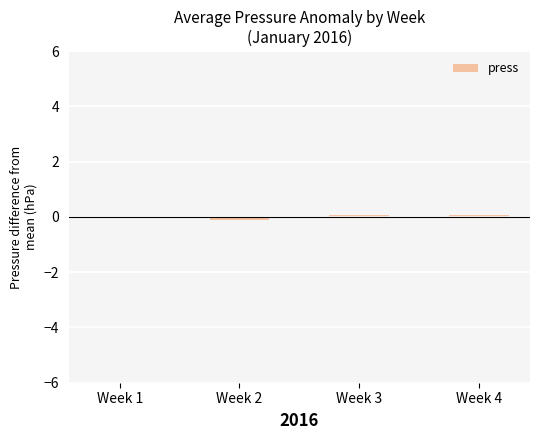

True or false: the data shows 0.1 at Week 3.

True